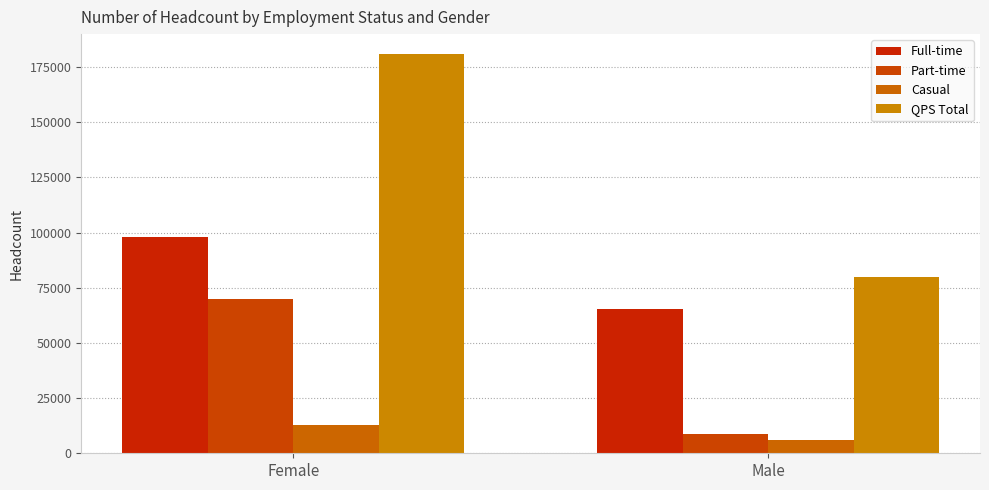

Count the Casual values in the range 5935 to 13008.

2